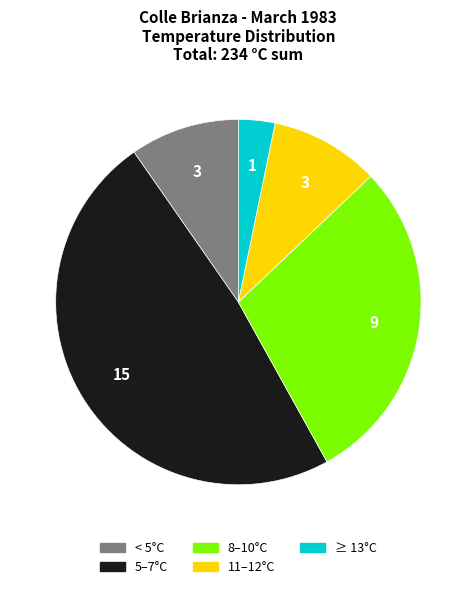

The < 5°C slice represents 10% of the pie. True or false?

True